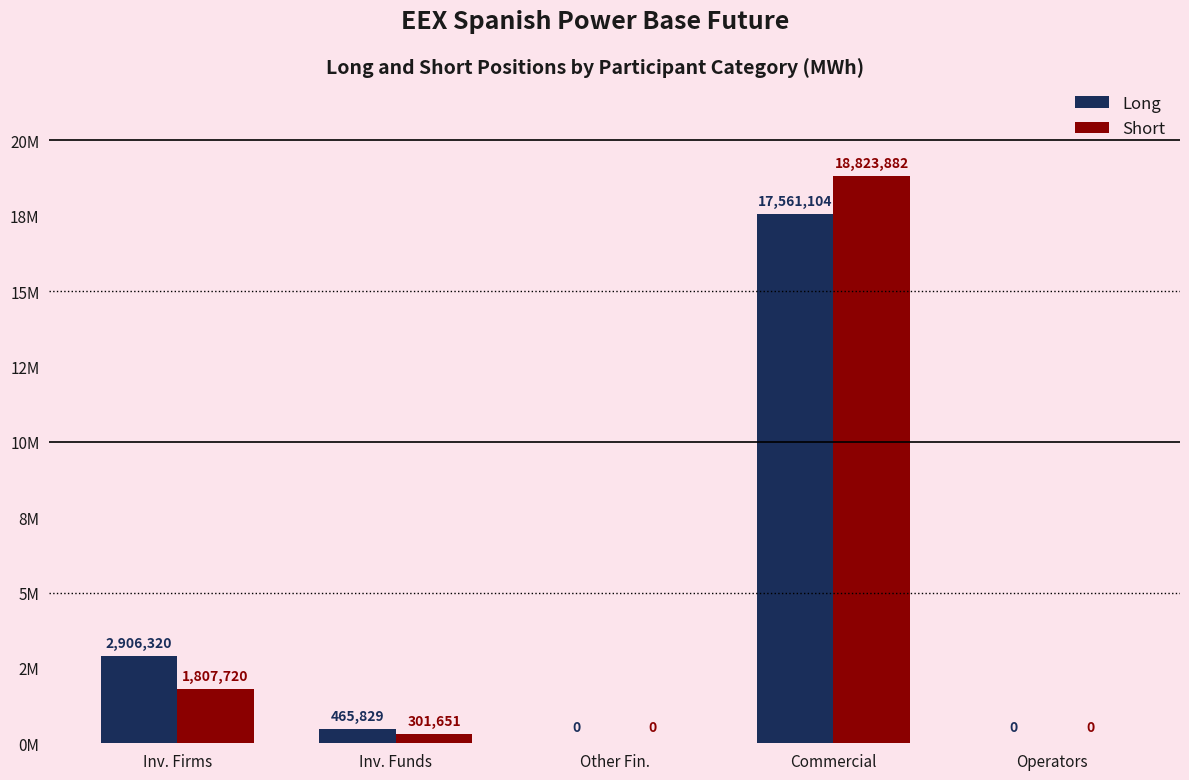

The value of Short at Operators is 9433997. True or false?

False